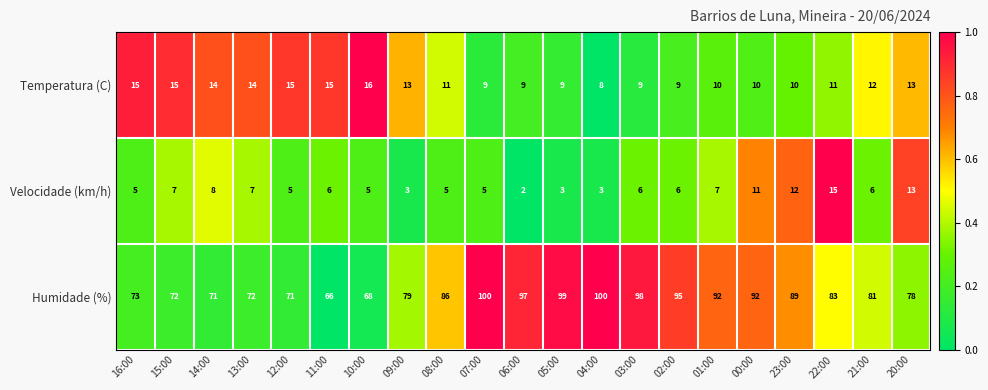

Which label corresponds to the smallest value in the chart?

06:00